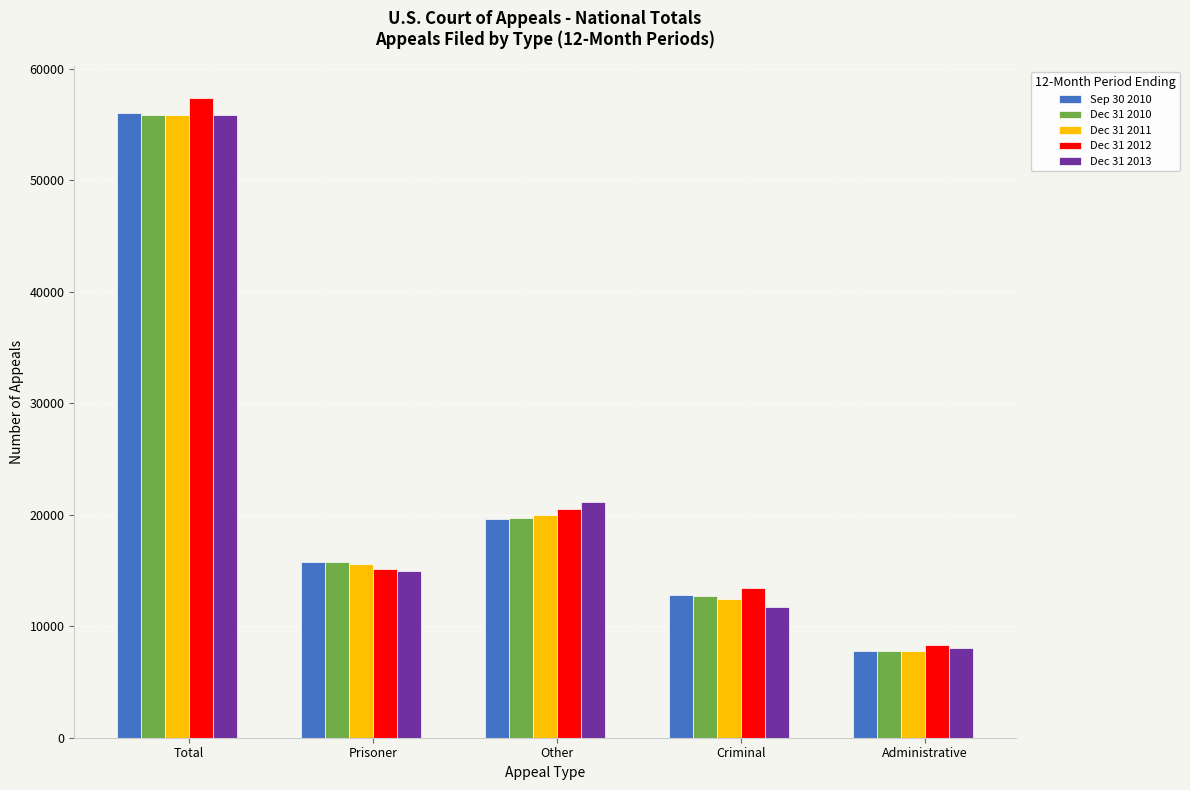

What is the sum of all Dec 31 2013 values?

111644